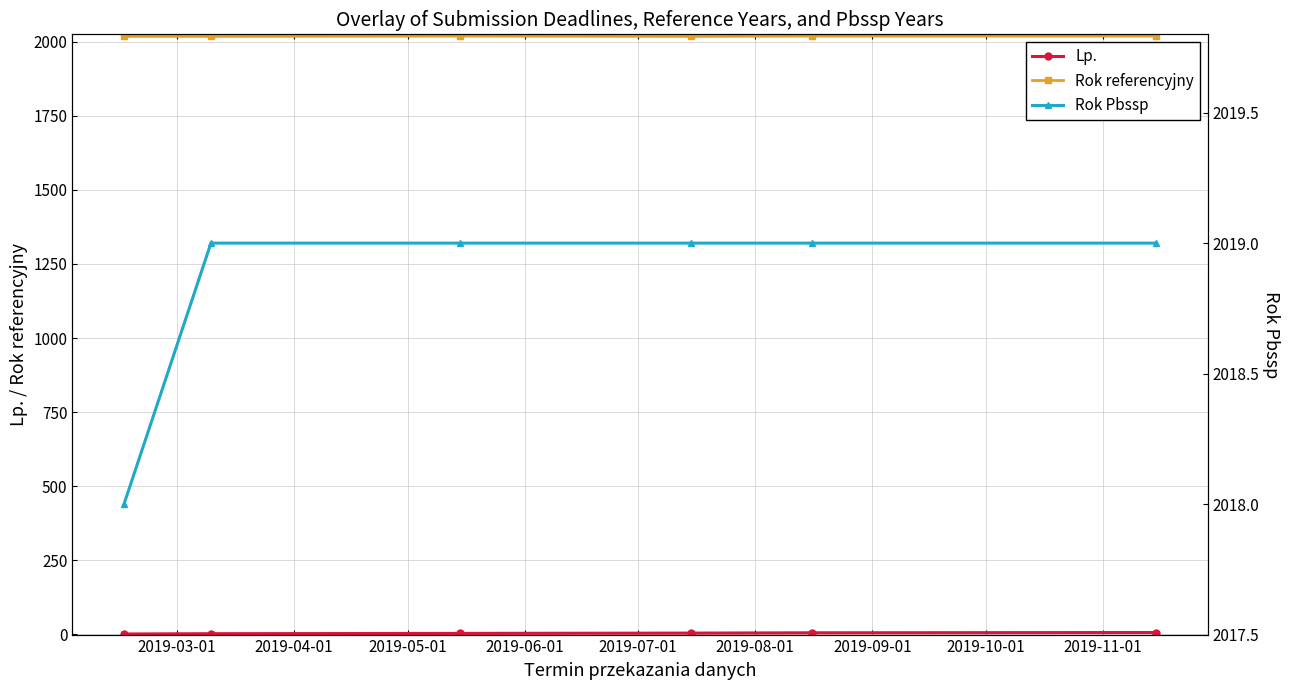

True or false: Rok referencyjny has more than 2 interior local peaks.

False